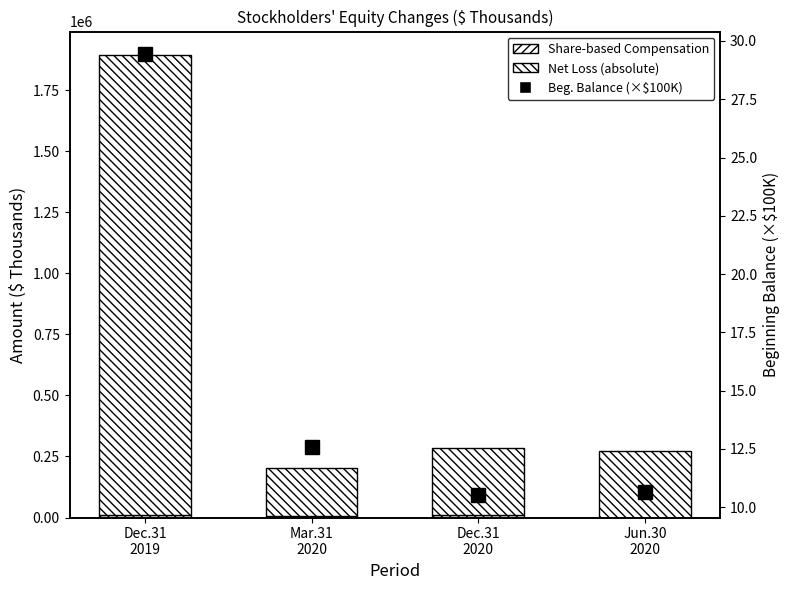

Is it true that Beginning Balance (×$100K) equals 12.6 at Mar.31
2020?

True